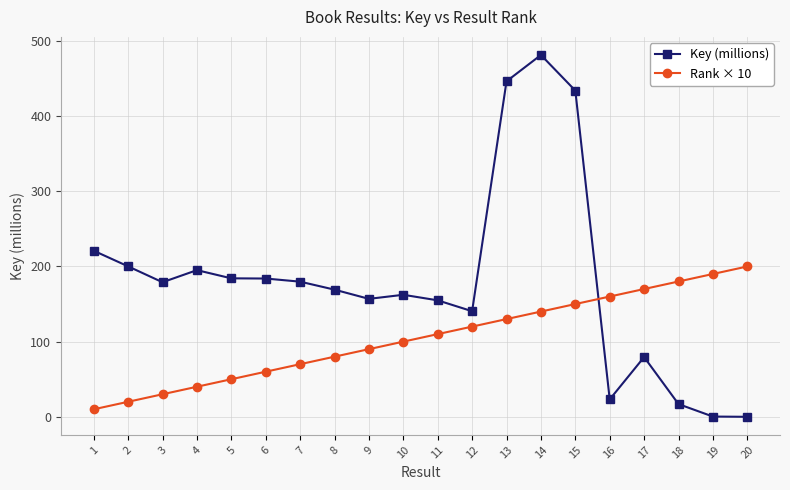

Is it true that Key (millions) equals 154.9 at 11?

True